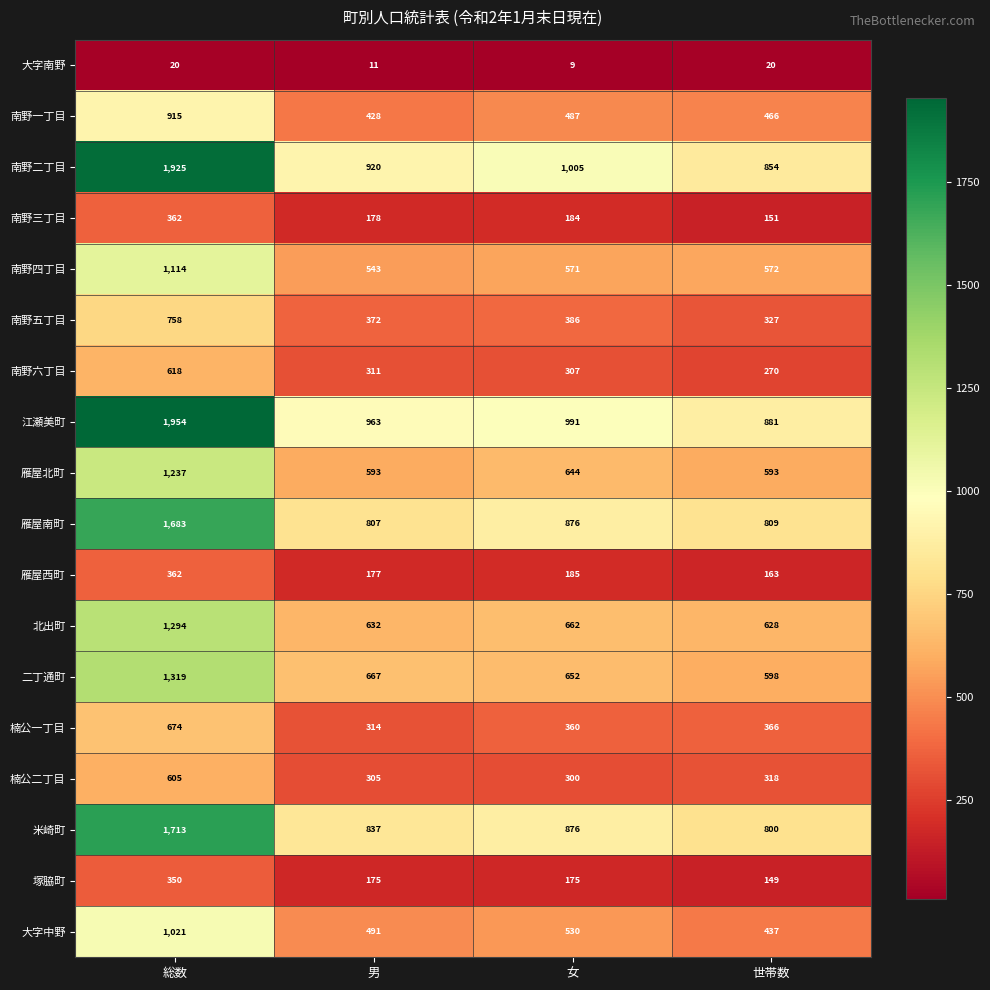

Rank the series at 男 from highest to lowest value.

江瀬美町, 南野二丁目, 米崎町, 雁屋南町, 二丁通町, 北出町, 雁屋北町, 南野四丁目, 大字中野, 南野一丁目, 南野五丁目, 楠公一丁目, 南野六丁目, 楠公二丁目, 南野三丁目, 雁屋西町, 塚脇町, 大字南野